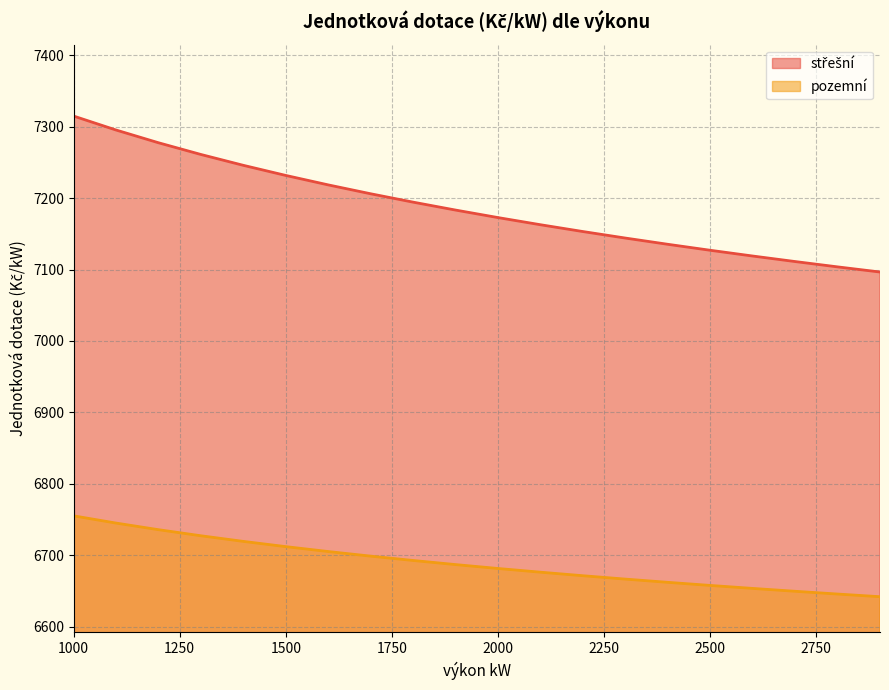

Does the chart have visible grid lines?

Yes